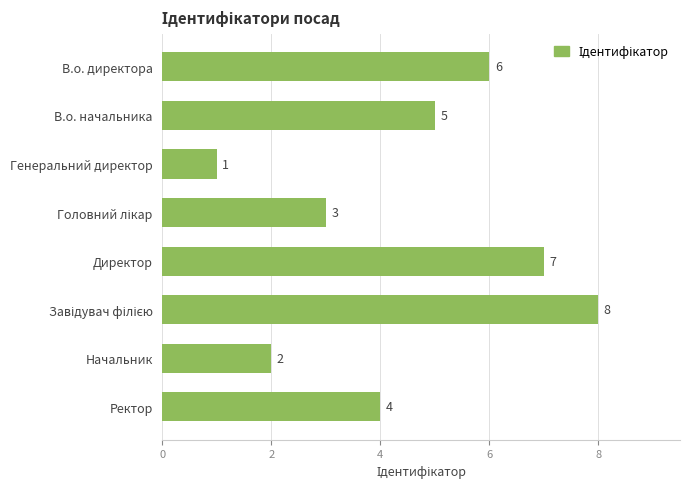

At which category does the chart reach its minimum across all series?

Генеральний директор